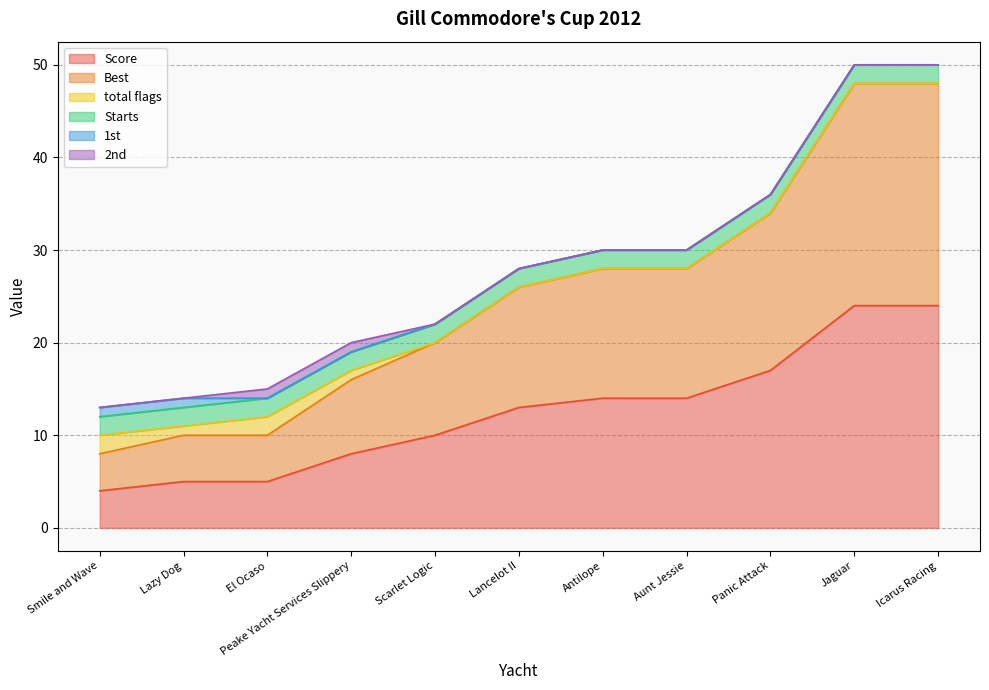

What is the sum of the Best values at Icarus Racing and Antilope?

38